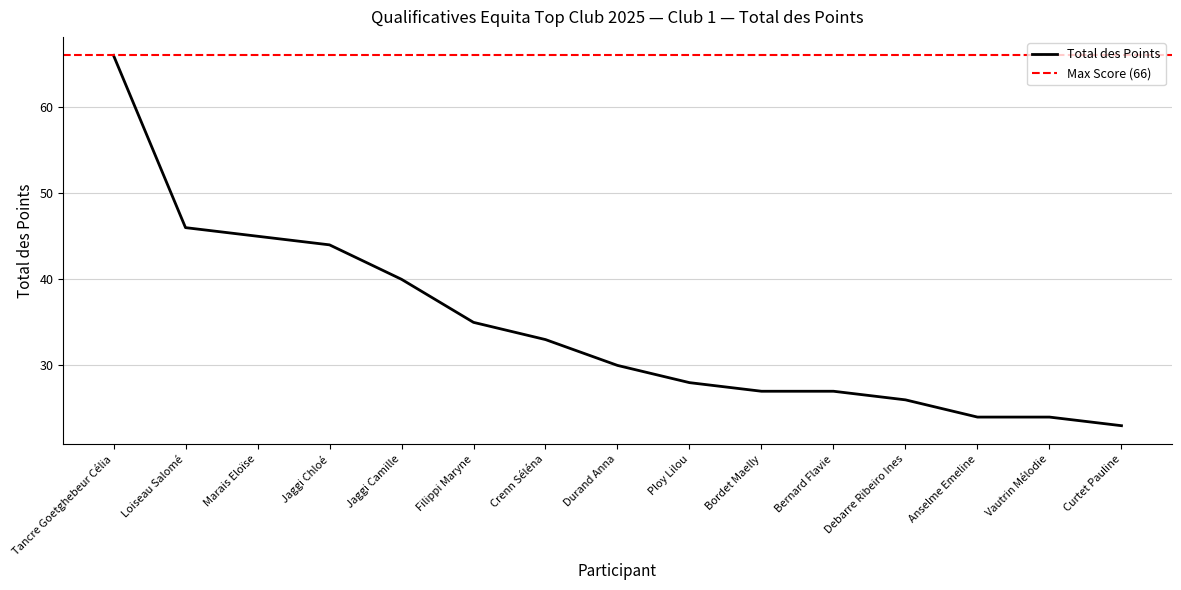

What is the label of the 14th point from the left?

Vautrin Mélodie